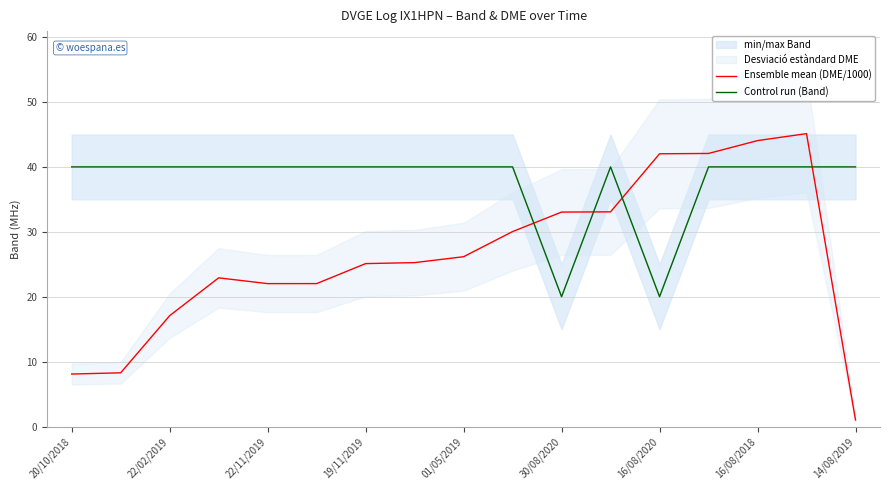

Which series ends up on top after the final intersection of Ensemble mean (DME/1000) and Control run (Band)?

Control run (Band)